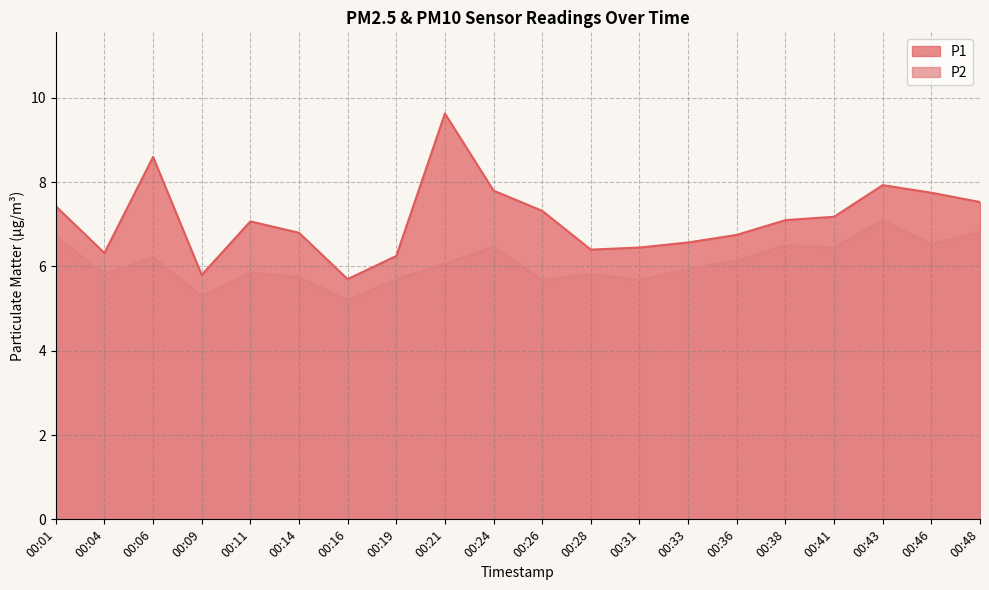

What is the maximum value shown in the chart?

9.6